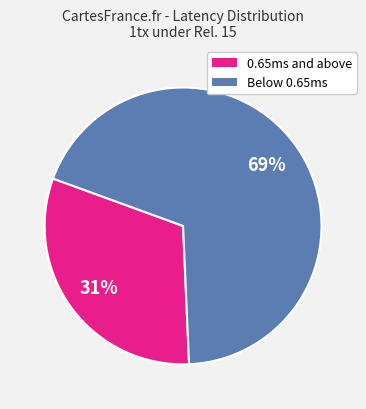

Is there a majority slice in this chart?

Yes